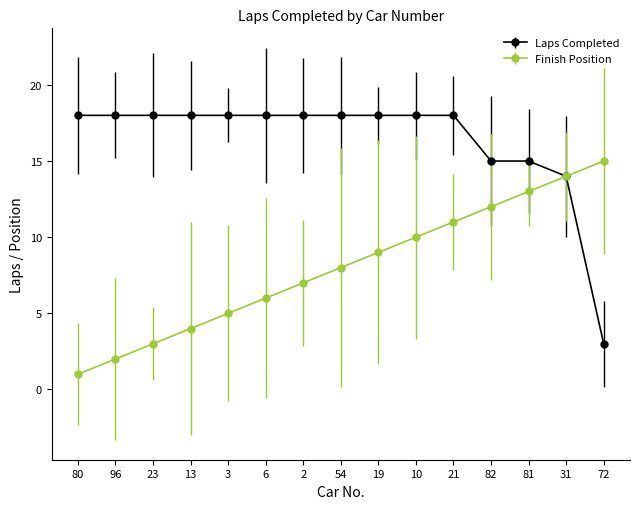

True or false: Laps Completed has a value of 29 at 96.

False